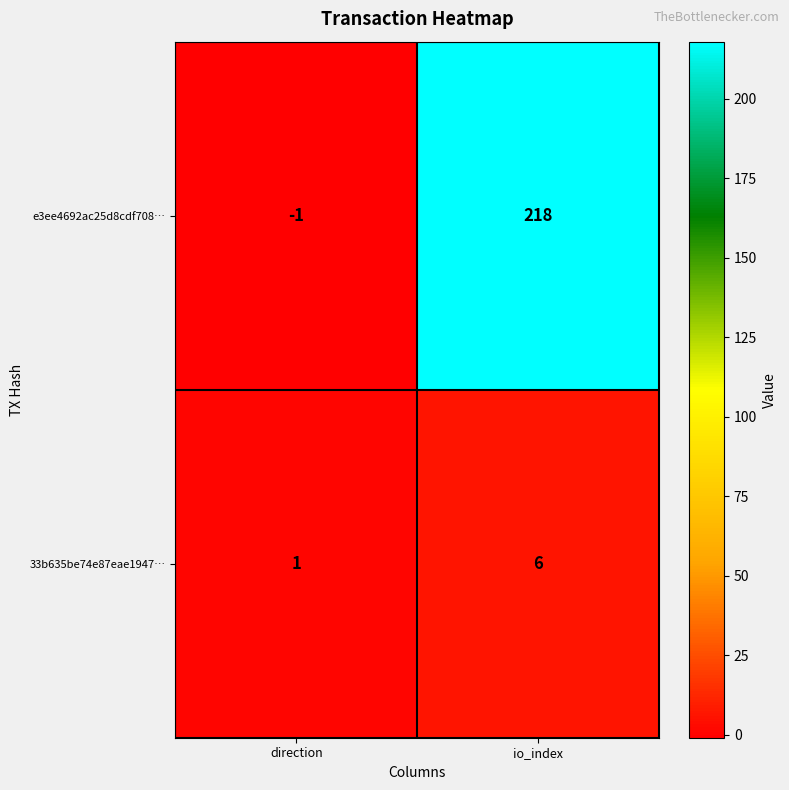

Read the 33b635be74e87eae1947… value at io_index.

6